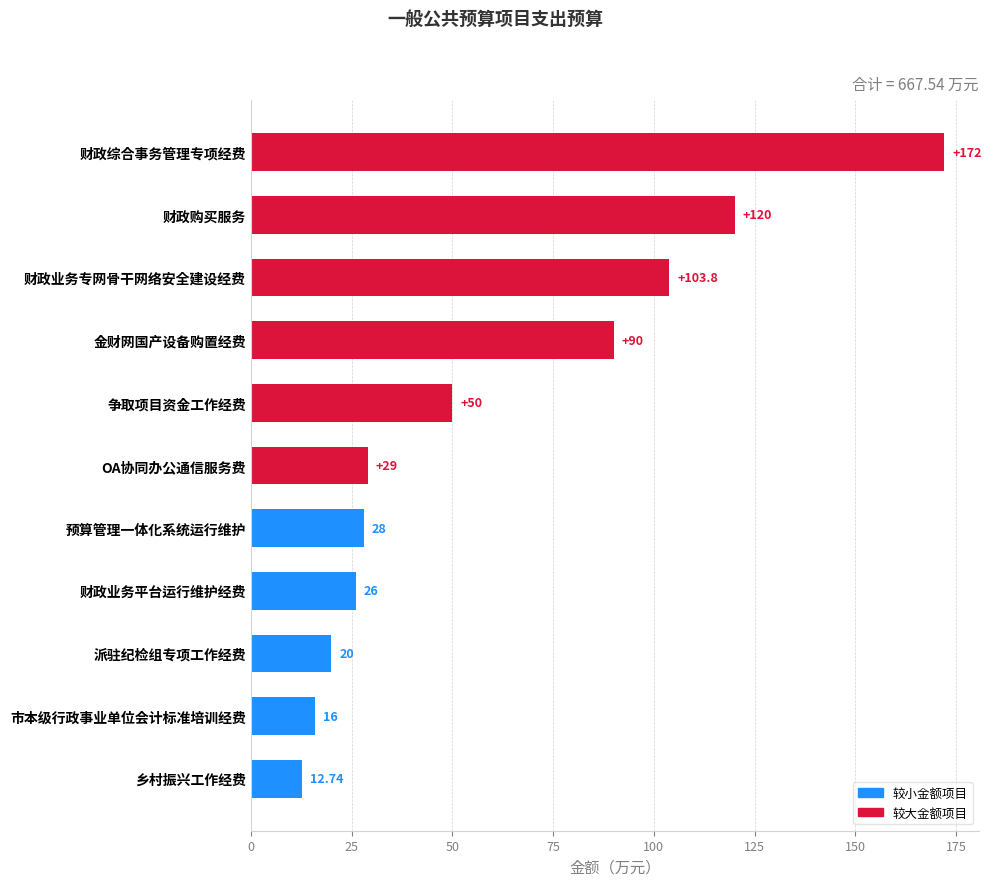

The value at 派驻纪检组专项工作经费 is 7.2. True or false?

False